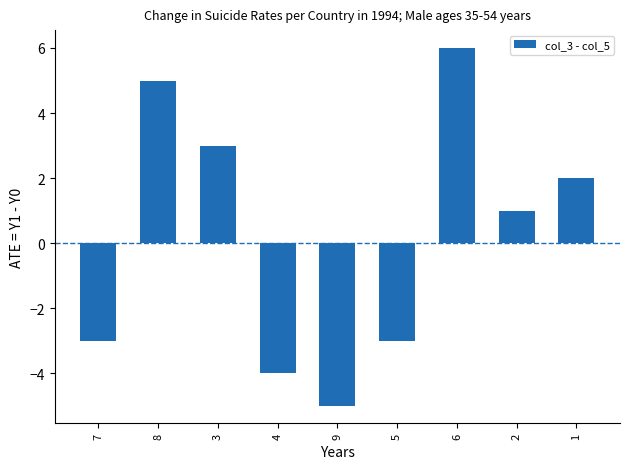

Which has a higher value, 1 or 8?

8